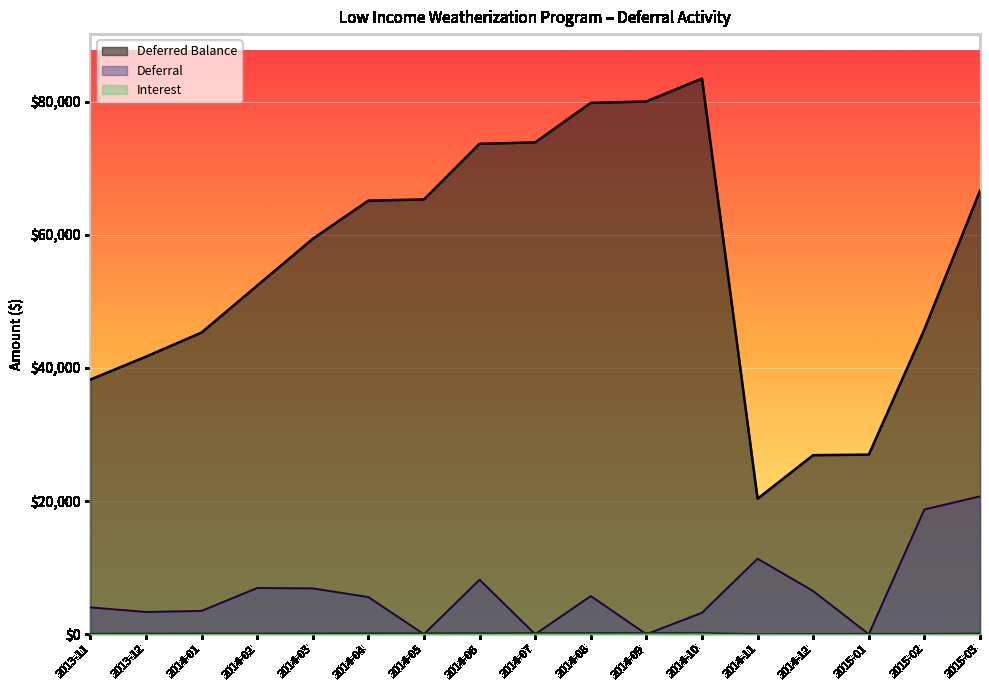

What value does the Interest series have at 2014-07?

203.3